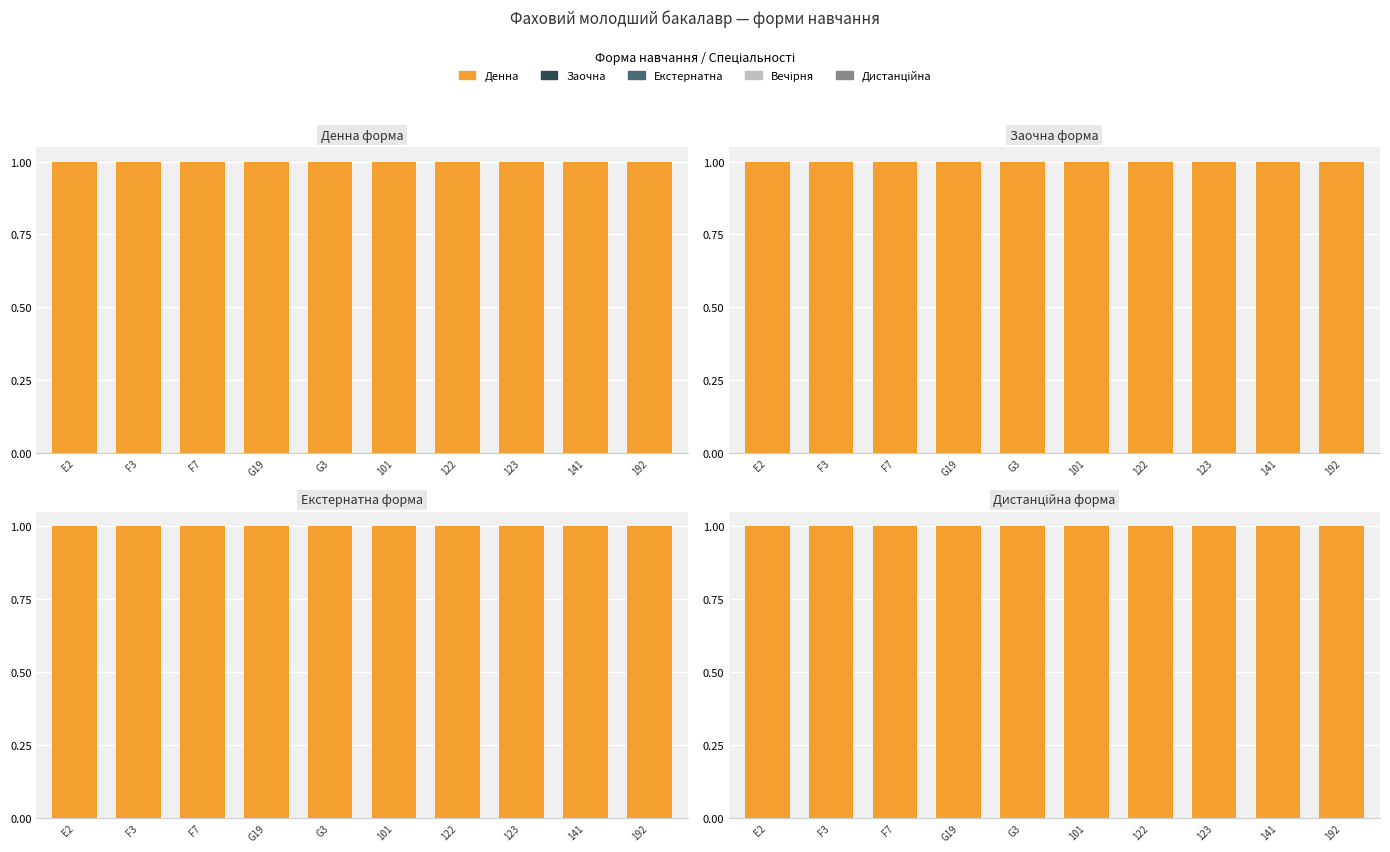

Which series has the widest spread of values?

Денна